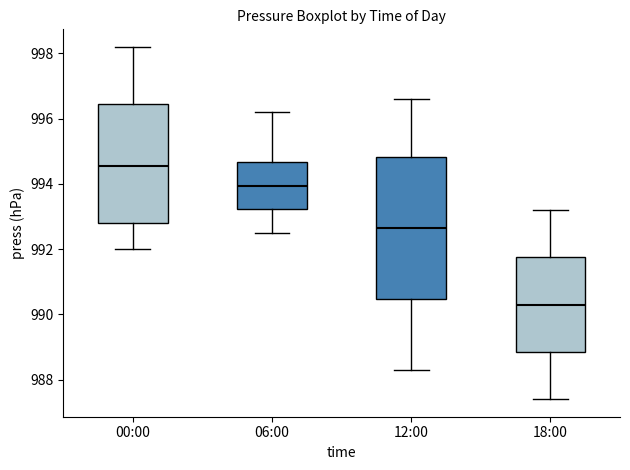

Where does the lower whisker of the box for 06:00 end on the y-axis? The values are not printed on the chart, so give them approximately, as read against the axis.

992.6